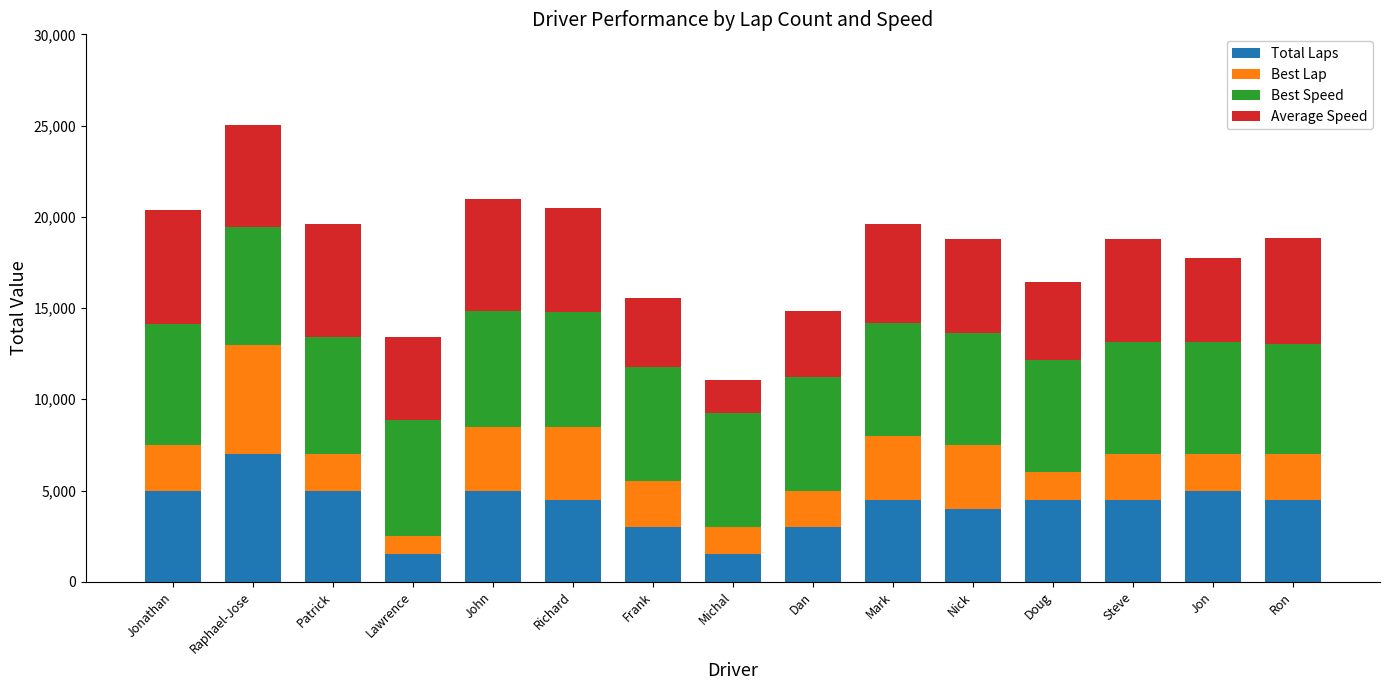

What is the highest value of the Total Laps series?

7000.0